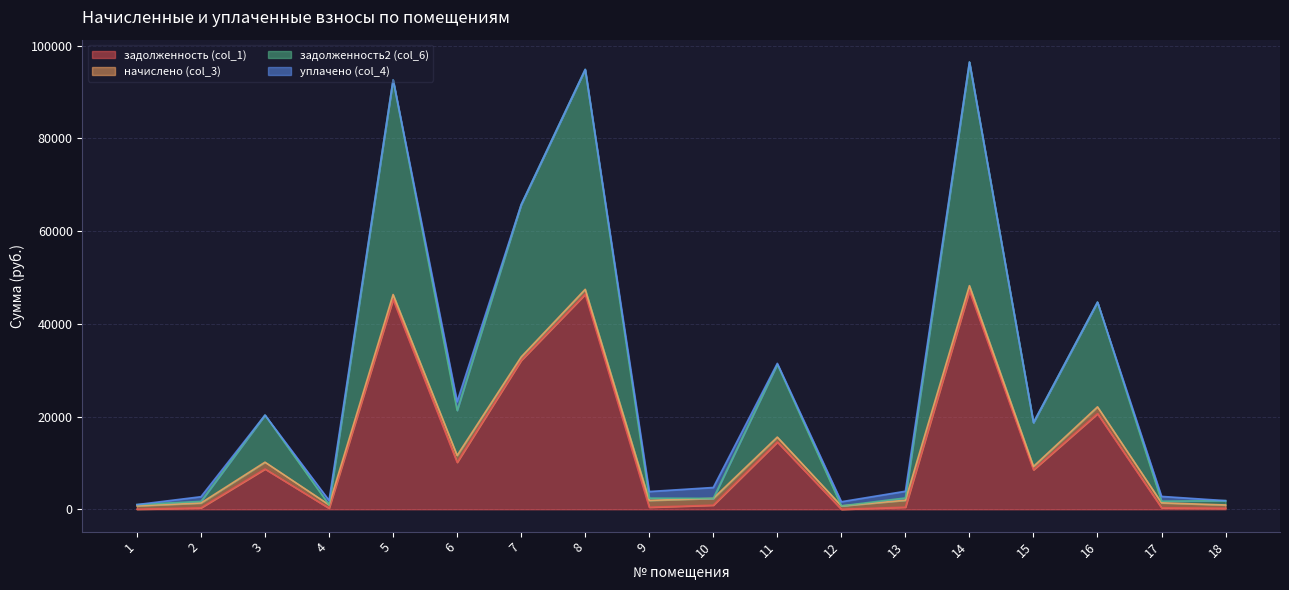

Where is задолженность (col_1) nearest to the value 23583?

16